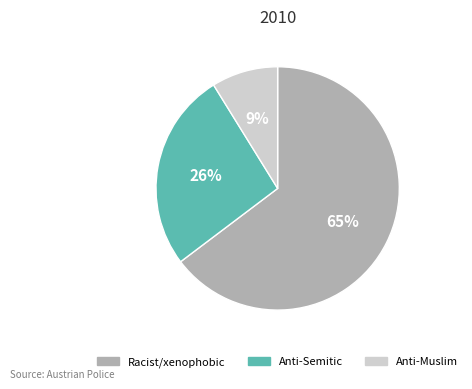

Is there any slice that represents more than half of the pie?

Yes